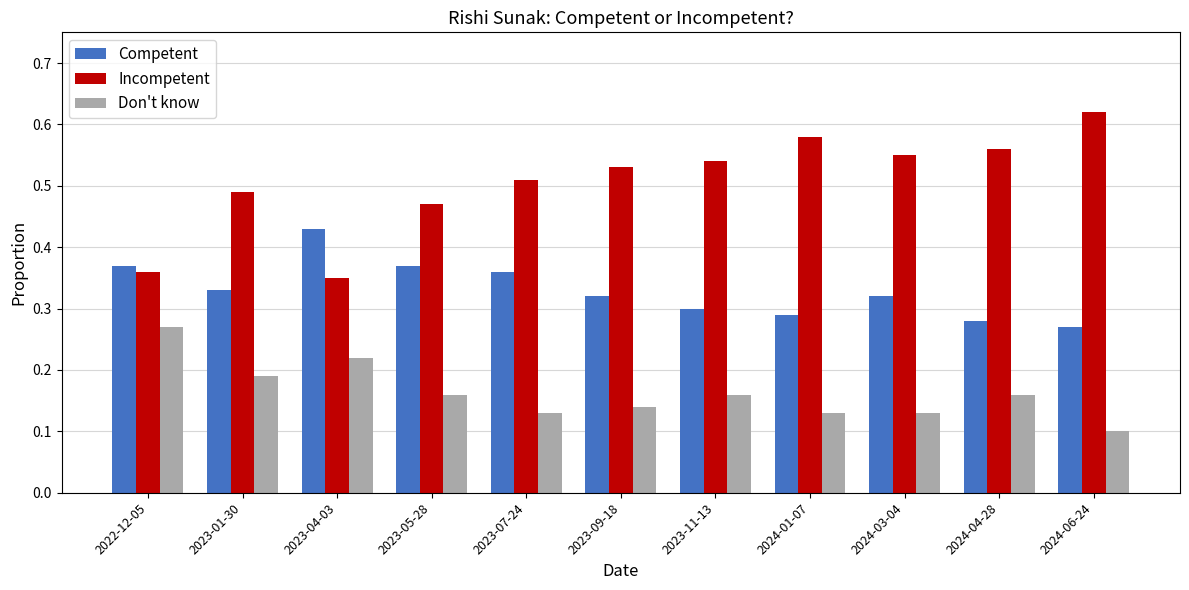

At which label is Competent closest to 0?

2024-06-24